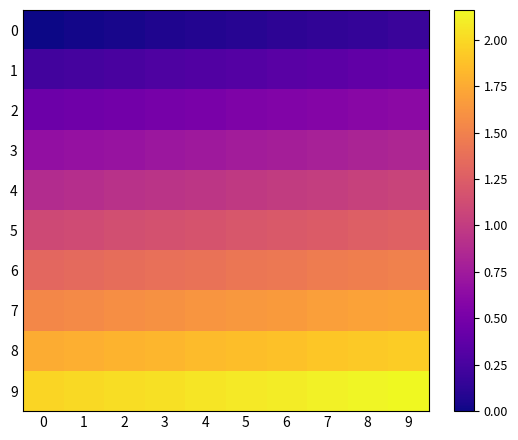

What is the spread (max minus min) of values at 6?

2.0